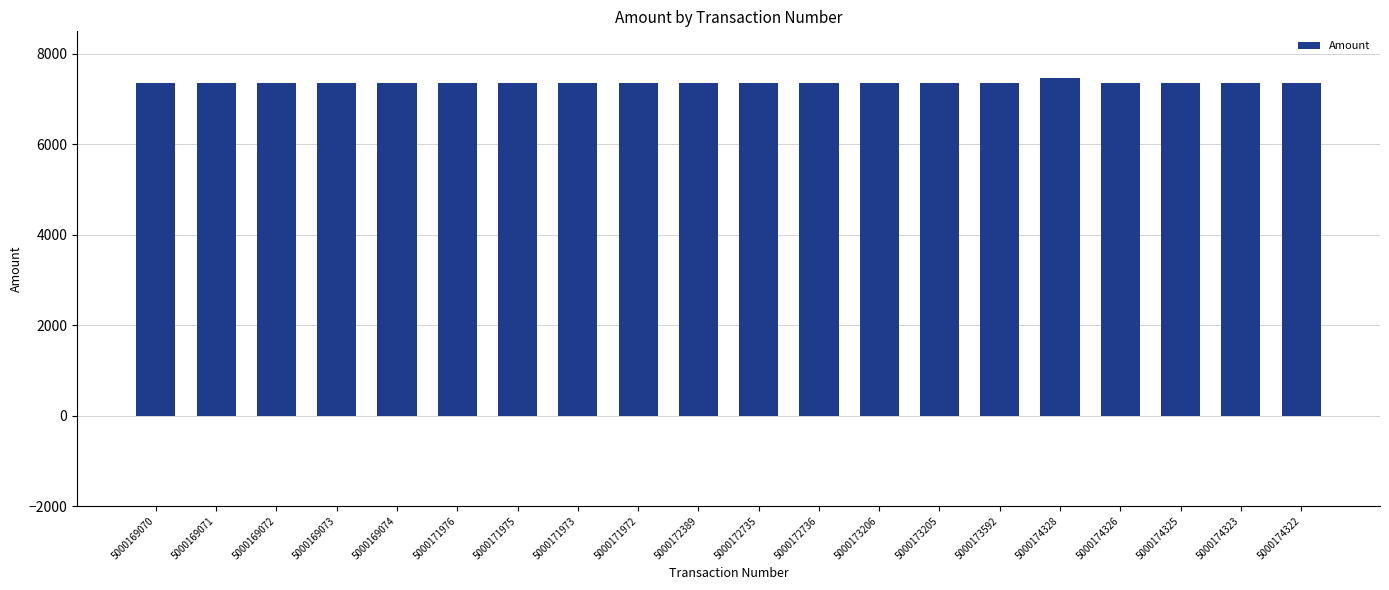

Read the value at 5000171973.

7349.4